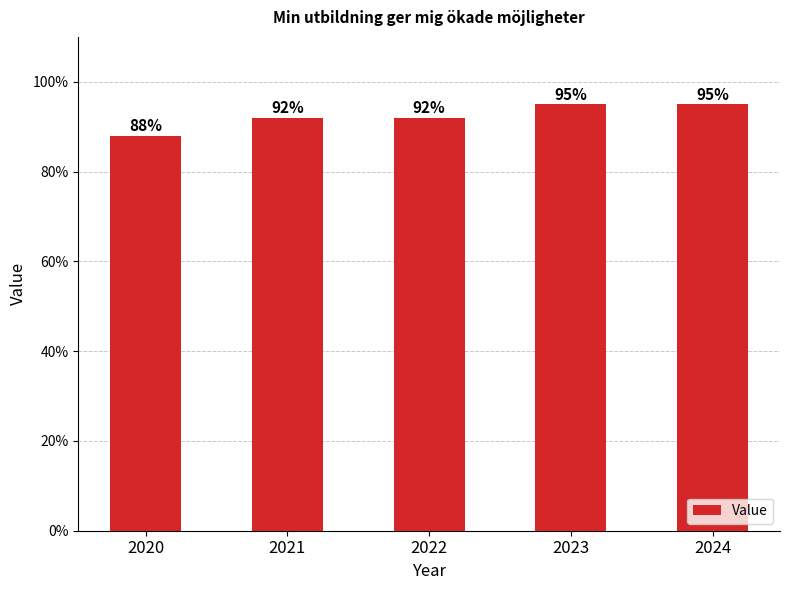

Does the chart contain stacked bars?

No